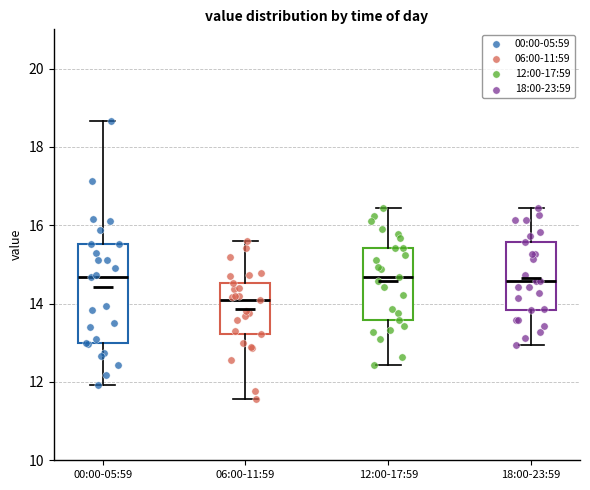

Reading left to right, read every box against the y-axis: the position of its median line, the range the box covers, and the ends of its whiskers. The values are not printed on the chart, so give them approximately, as read against the axis.

00:00-05:59: median 14.6, box 13.0 to 15.6, whiskers 12.0 to 18.6
06:00-11:59: median 14.2, box 13.2 to 14.6, whiskers 11.6 to 15.6
12:00-17:59: median 14.6, box 13.6 to 15.4, whiskers 12.4 to 16.4
18:00-23:59: median 14.6, box 13.8 to 15.6, whiskers 13.0 to 16.4